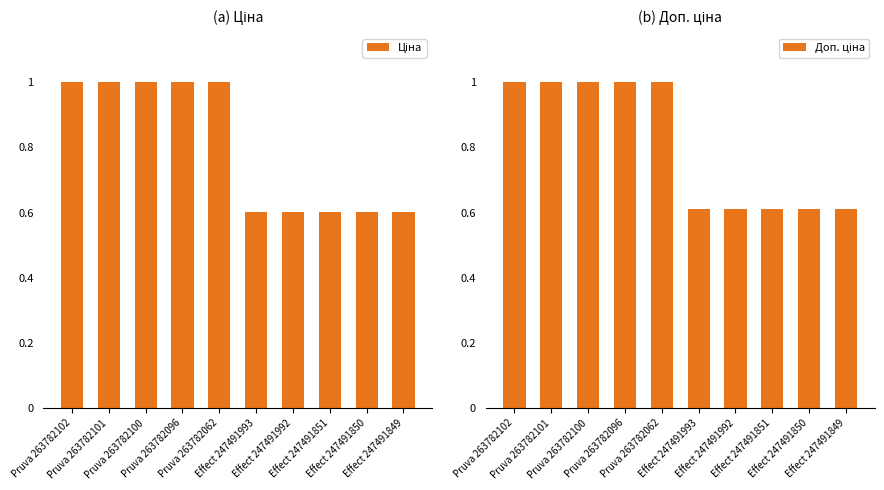

What is the maximum value shown in the chart?

1.0